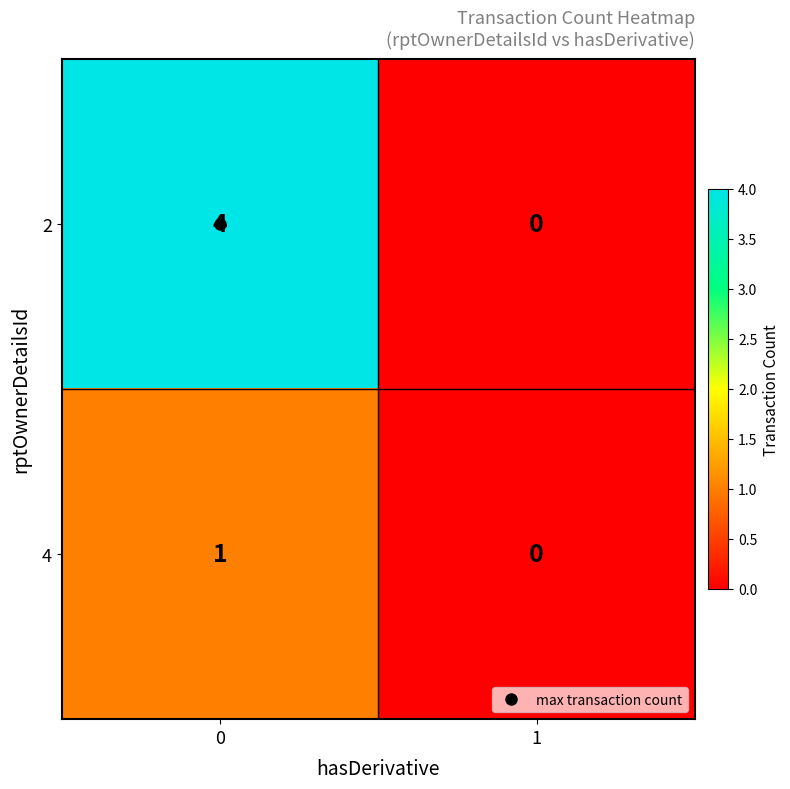

Is the value of 4 at 0 greater than the value of 2 at 0?

No